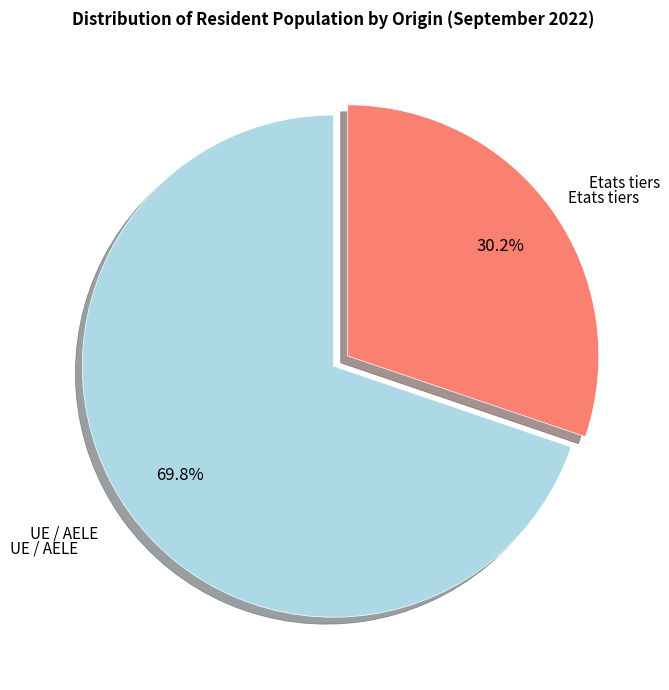

What is the largest slice in the pie chart?

UE / AELE